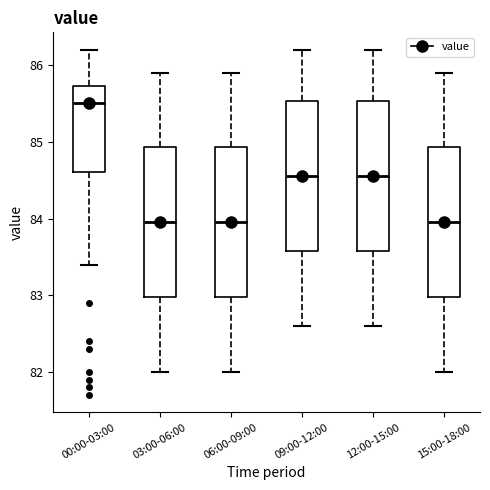

Which box's median line is the highest?

00:00-03:00